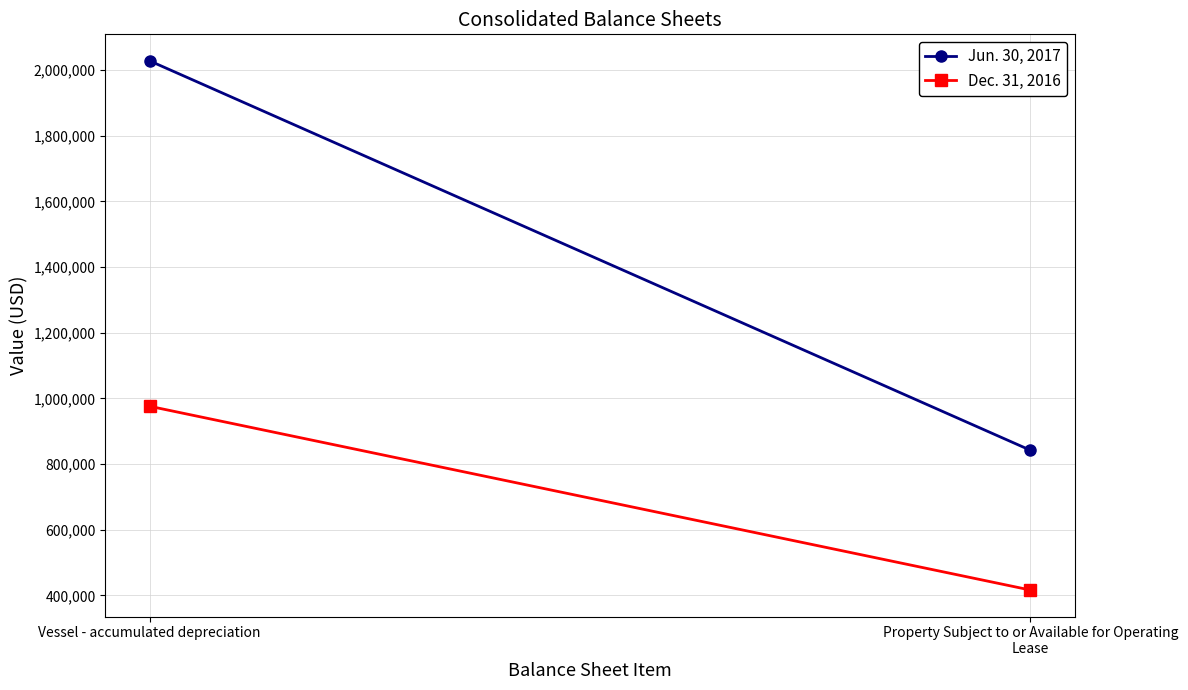

What is the value of the Jun. 30, 2017 point at the 1st from the left?

2028158